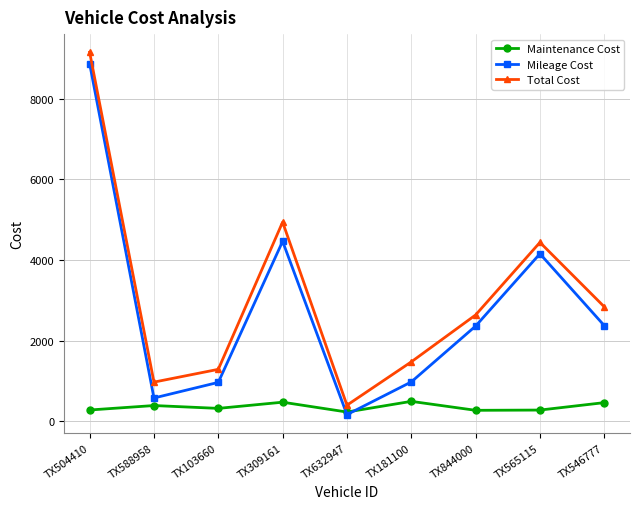

What is the value of the Maintenance Cost point at the 5th from the left?

232.8